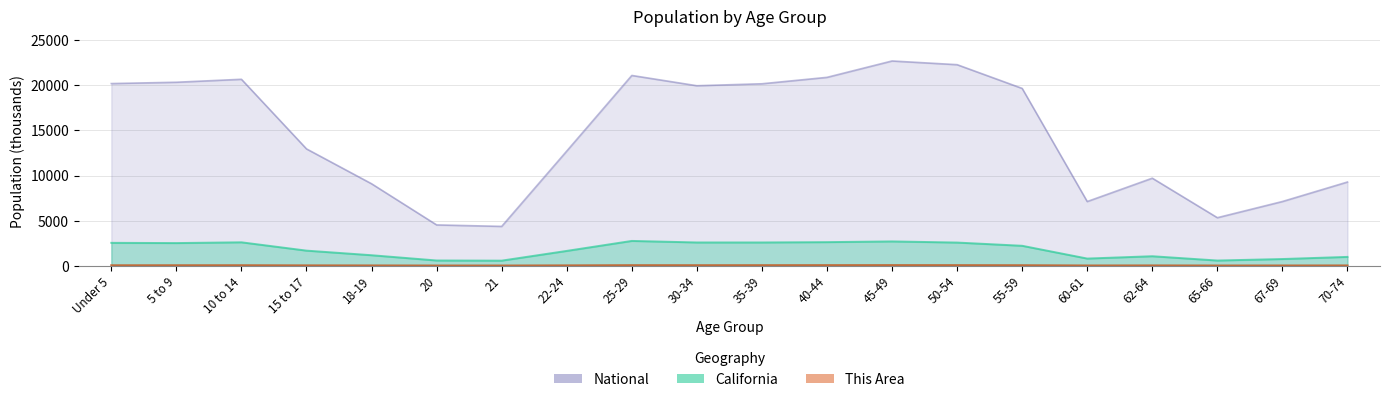

What is the label of the 5th point from the right?

60-61